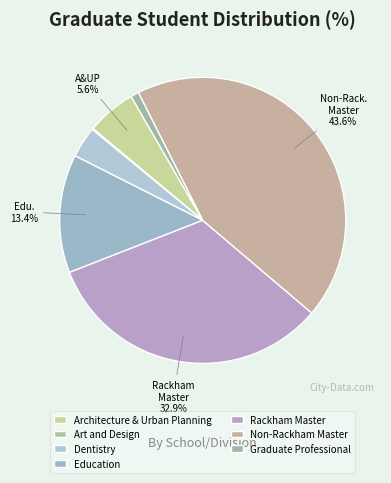

Between Education and Non-Rackham Master, which is larger?

Non-Rackham Master